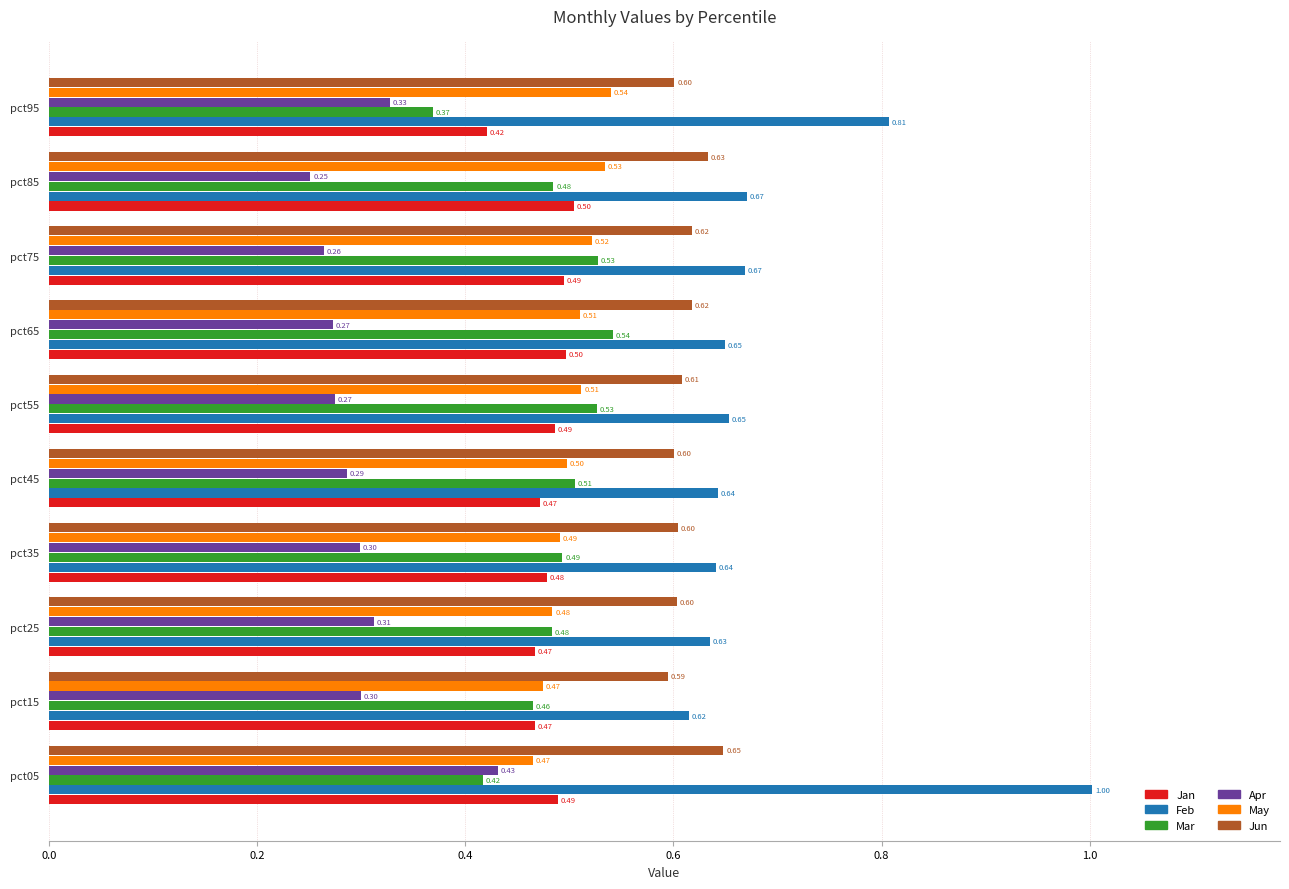

What is the sum of the Feb values at pct75 and pct05?

1.7